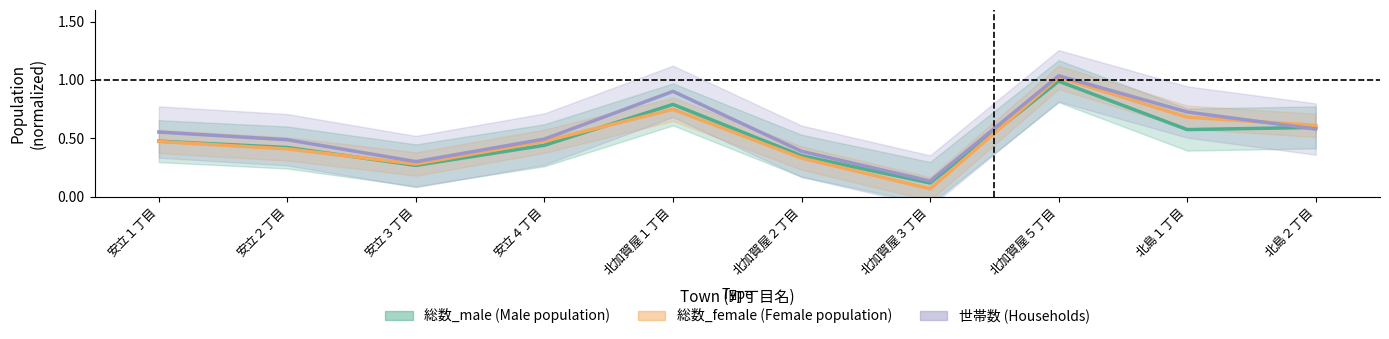

At how many categories does at least one series exceed 0?

10